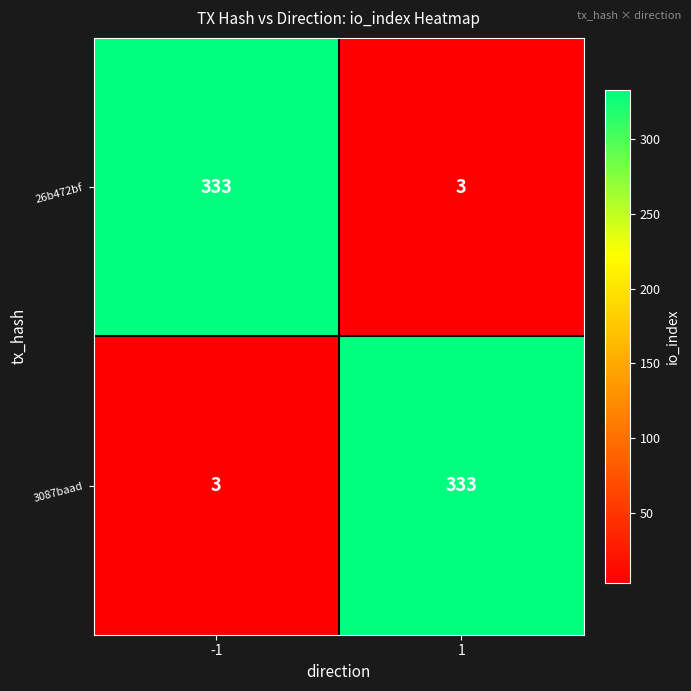

At 1, list the series in order from smallest to largest.

26b472bf, 3087baad